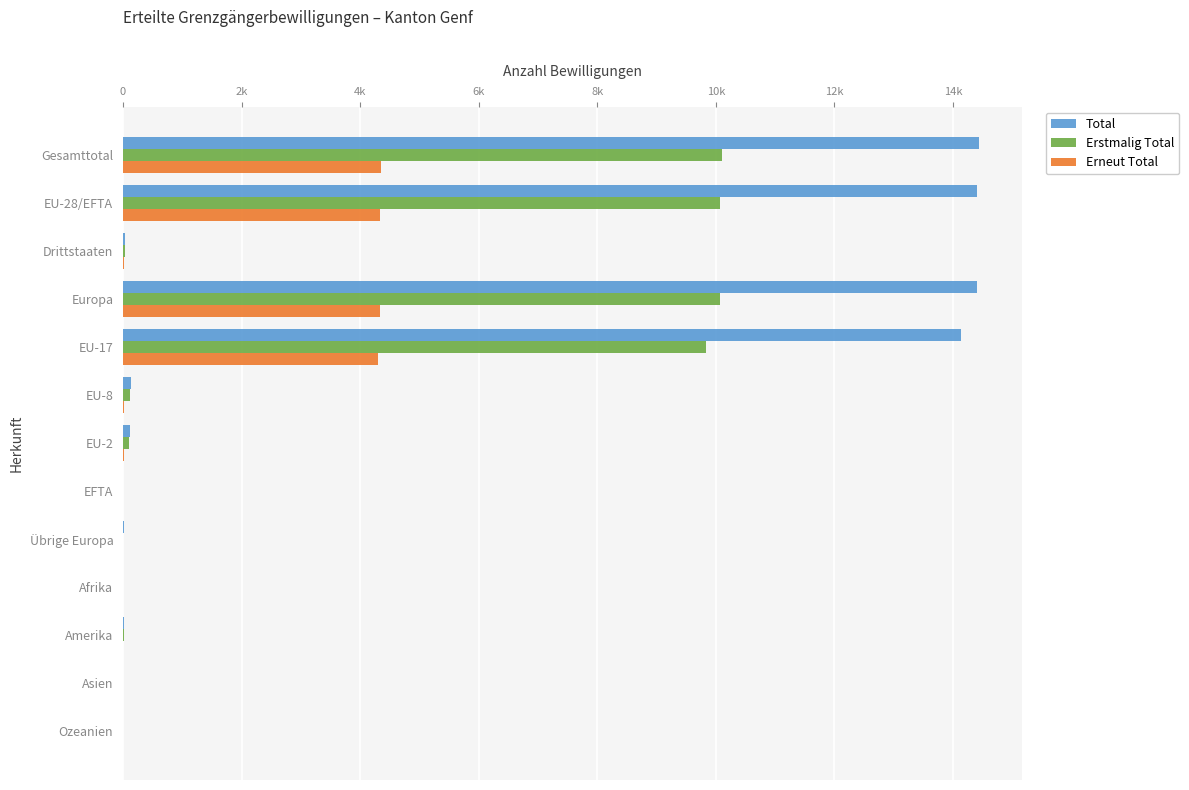

What are all the series names shown in the legend?

Total, Erstmalig Total, Erneut Total